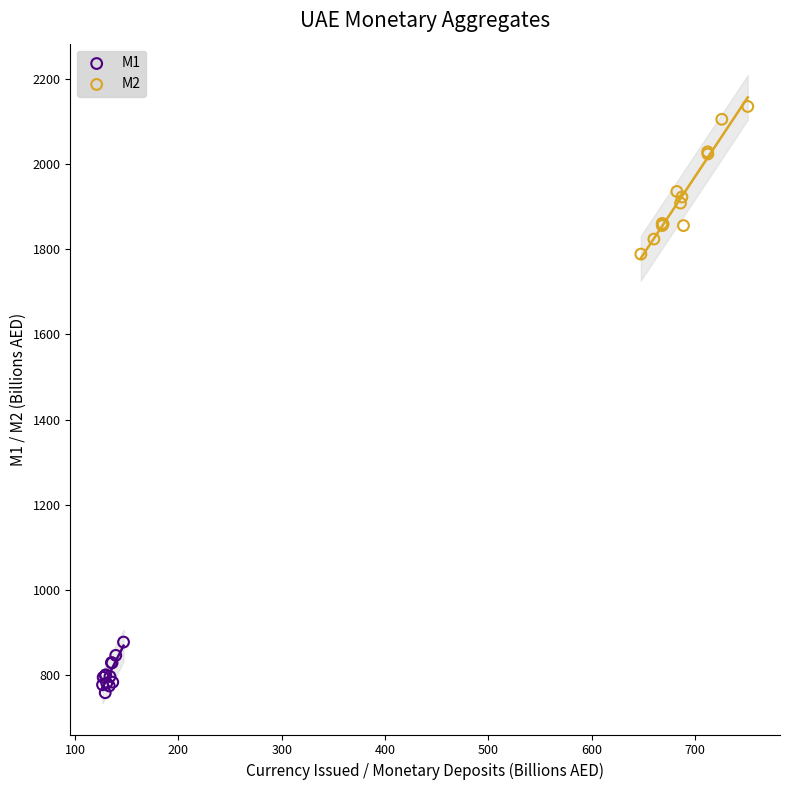

Which series contains the lowest Y value?

M1